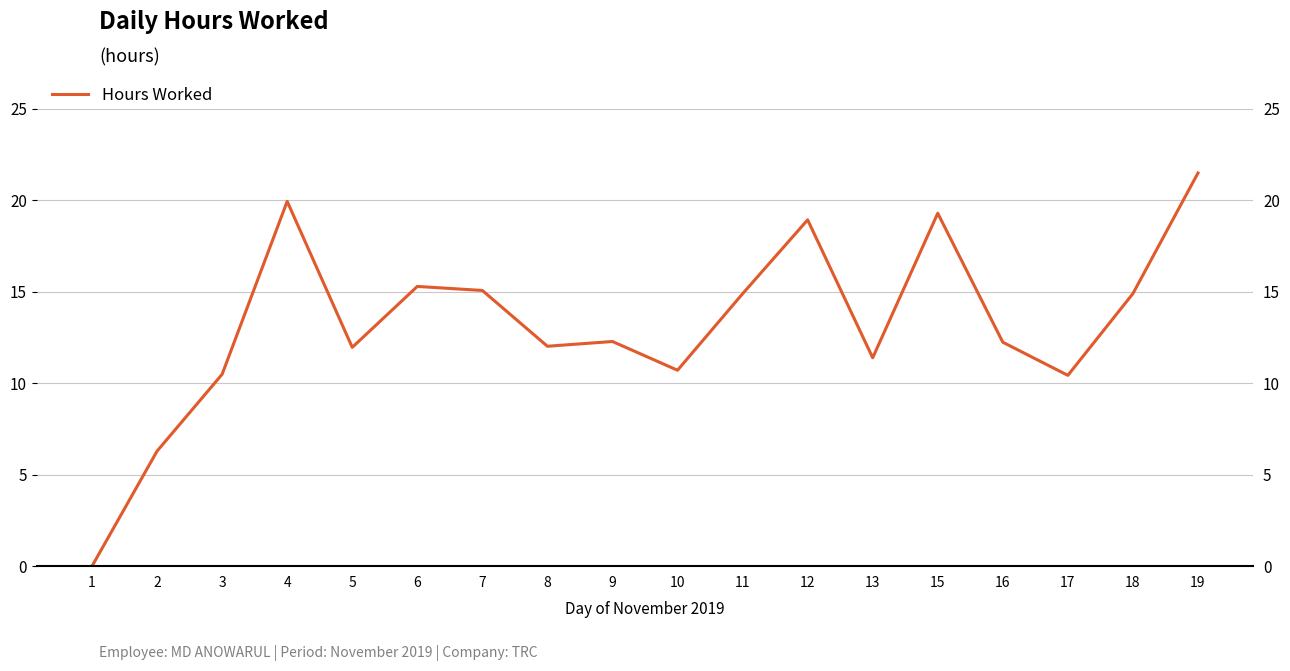

What is the difference between the values at 15 and 4?

0.7